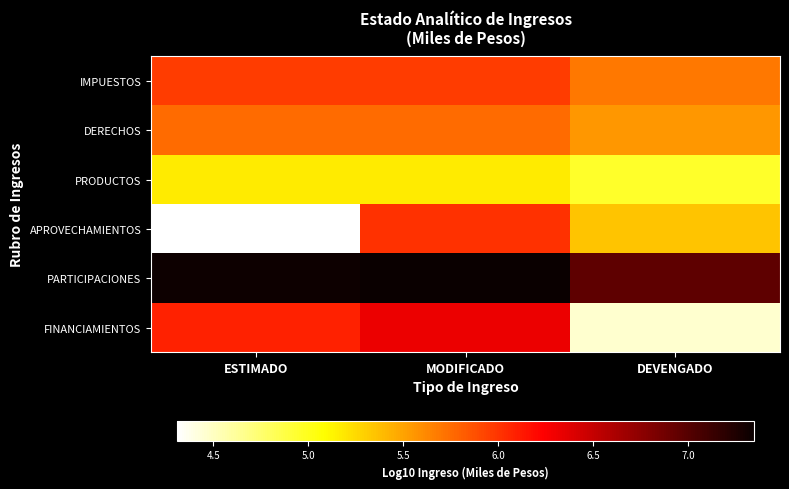

How many categories are shown in the chart?

3